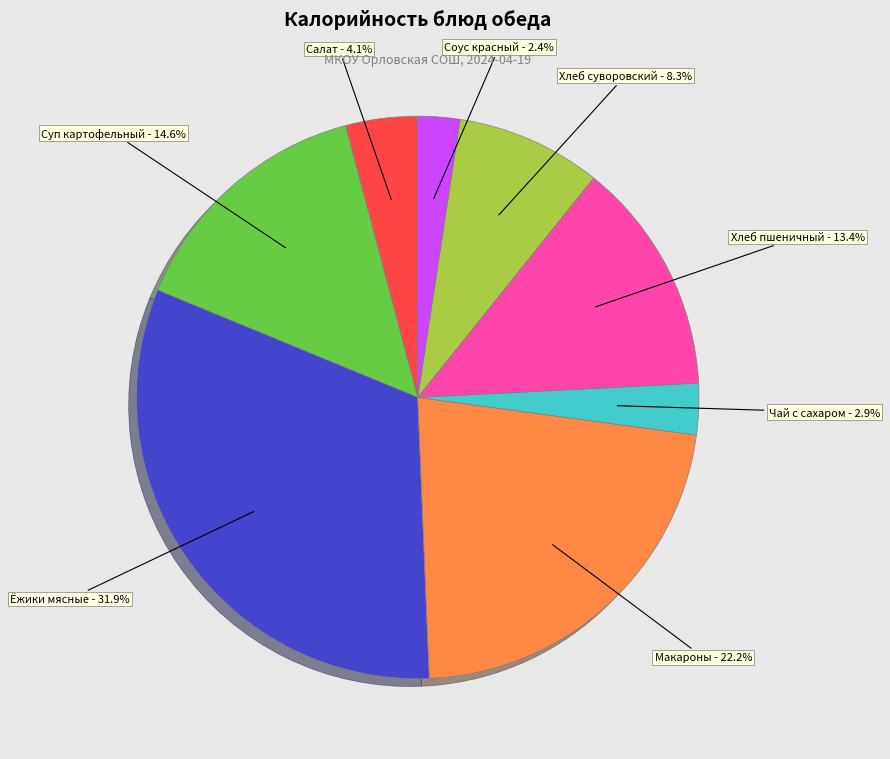

Does Хлеб суворовский account for over 50% of the chart?

No